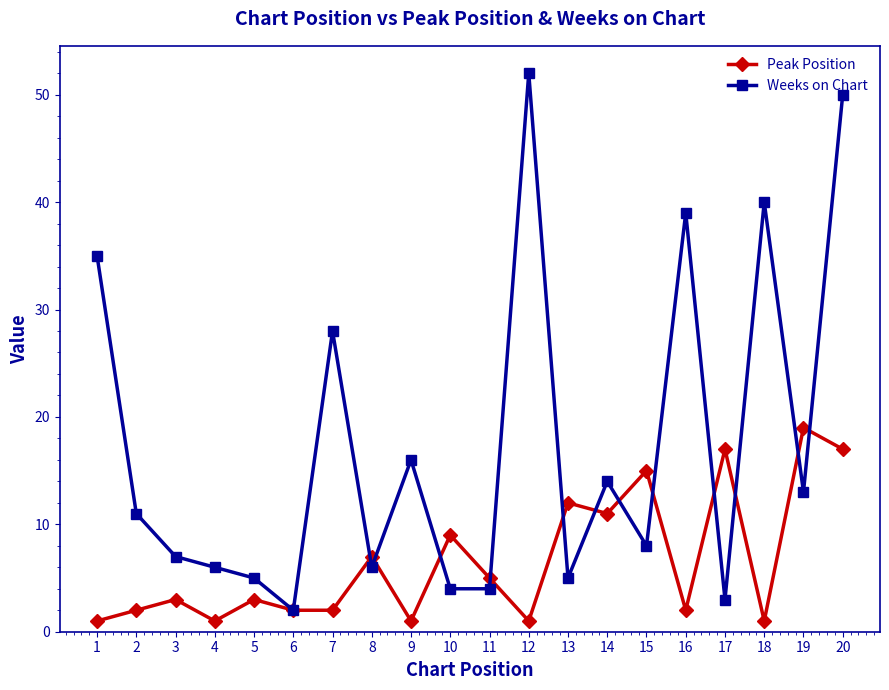

How many lines are shown in the chart?

2